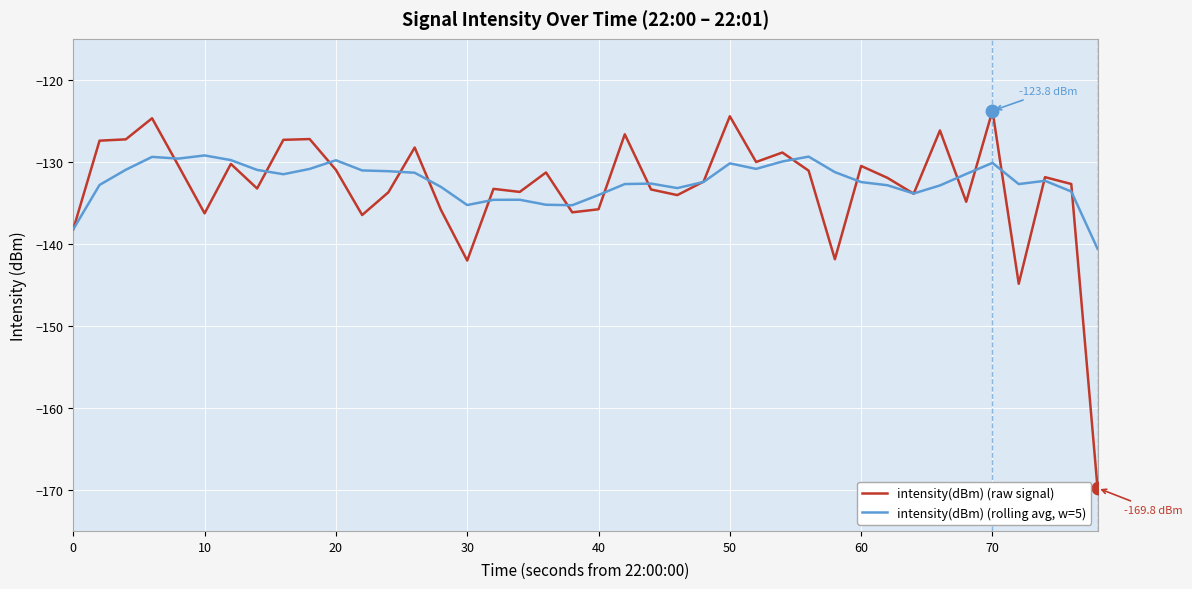

List the series in order of their overall mean, lowest first.

intensity(dBm) (raw signal), intensity(dBm) (rolling avg, w=5)